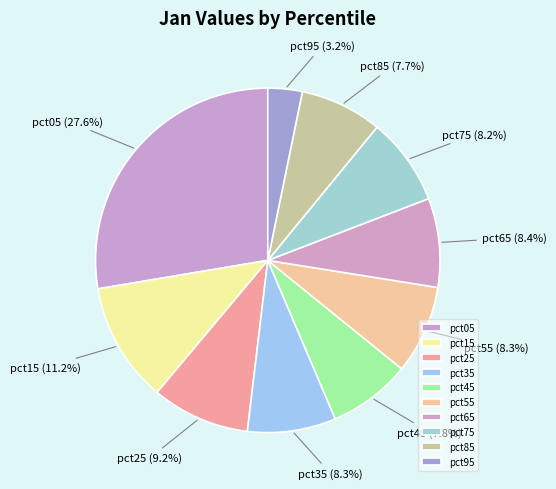

To the nearest percent, what is the combined percentage of pct05 and pct65?

36%